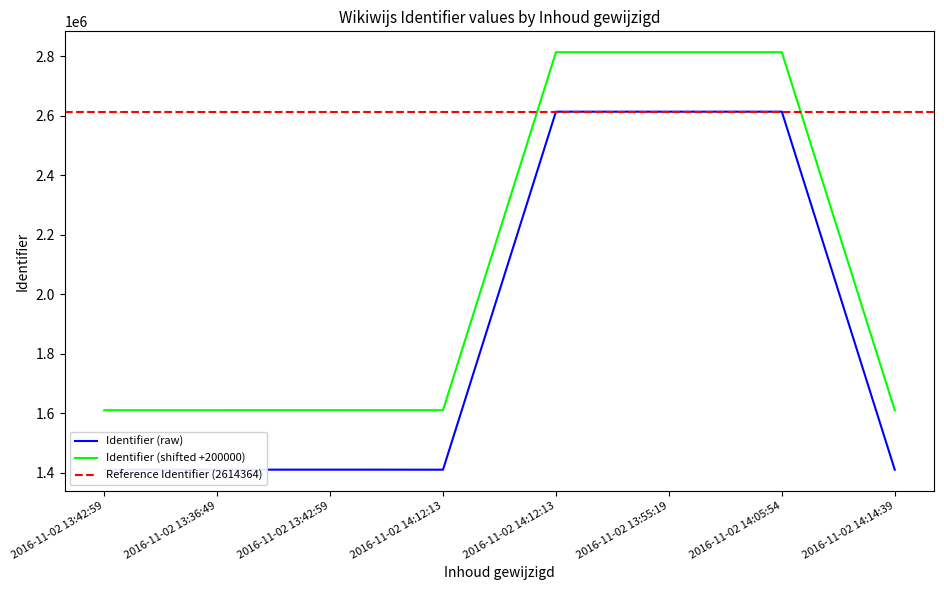

What is the change in value from 2016-11-02 13:42:59 to 2016-11-02 13:36:49?

+1